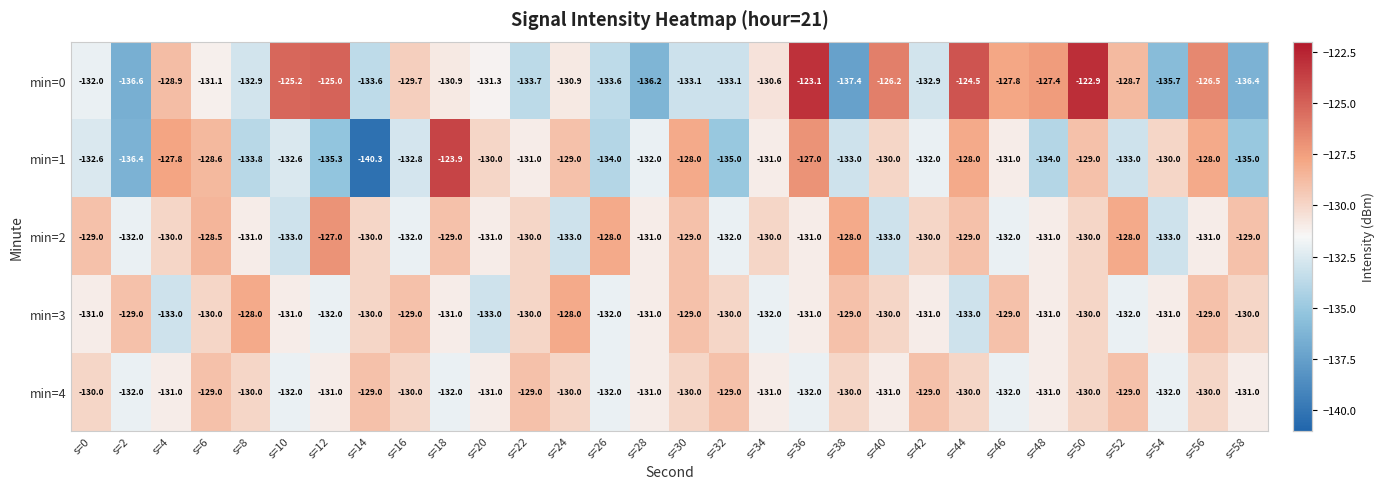

Which series has the widest spread of values?

min=1